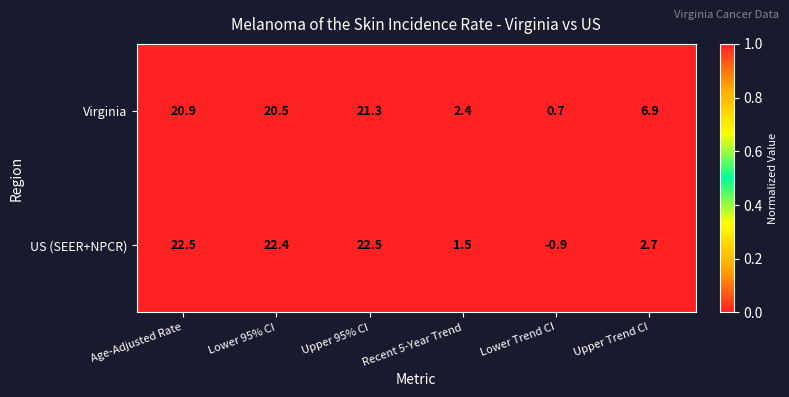

The Virginia series shows 1.2 at Lower Trend CI. True or false?

False